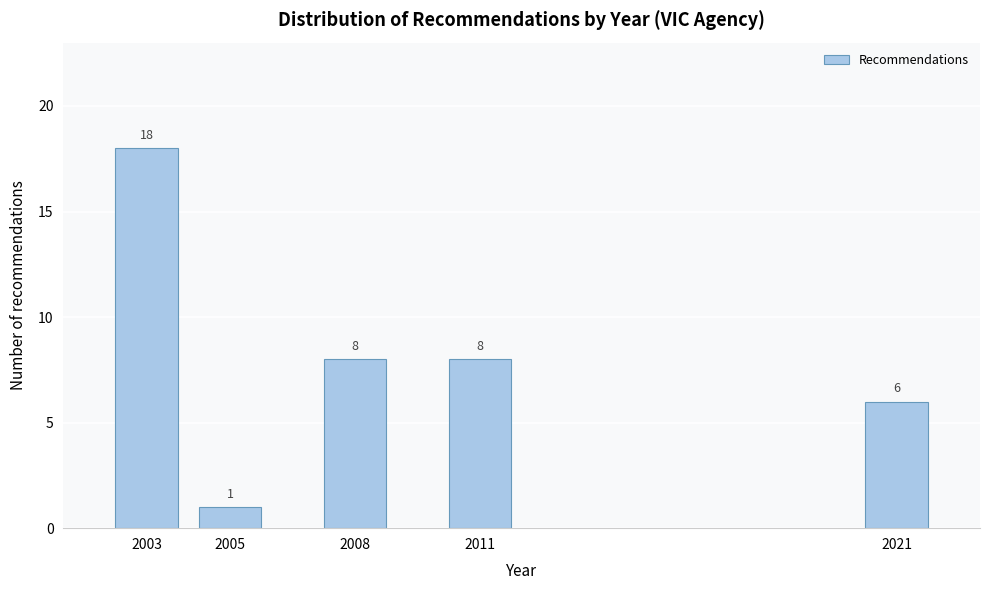

Reading left to right, extract all data points from this chart.

18	1	8	8	6